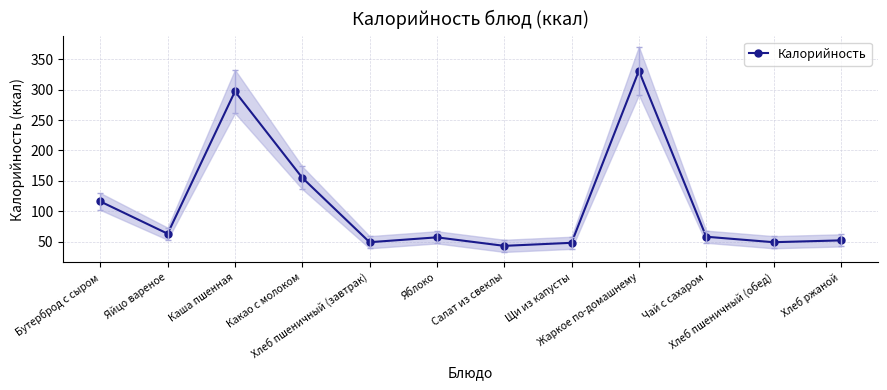

Reading left to right, transcribe all the data shown in this chart.

116	63	297	155	49	57	43	48	331	58	49	52